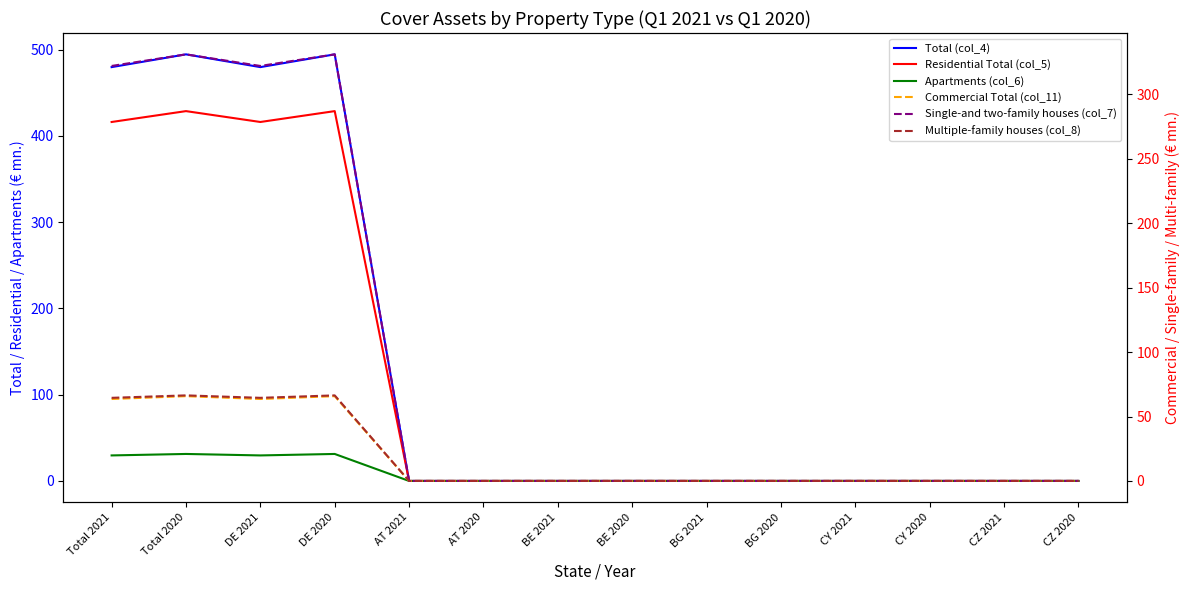

What is the greatest value displayed?

494.5